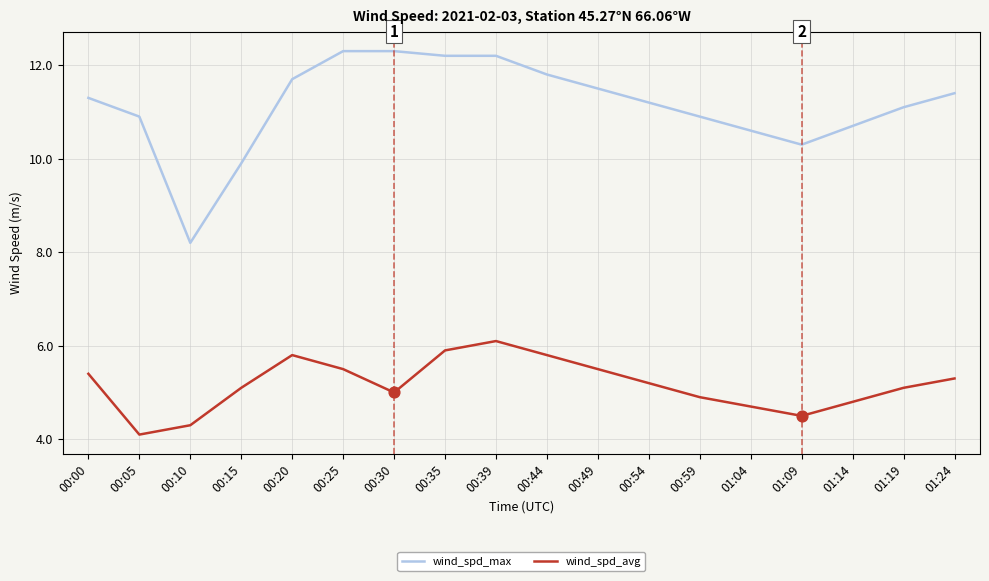

Which series has the widest spread of values?

wind_spd_max